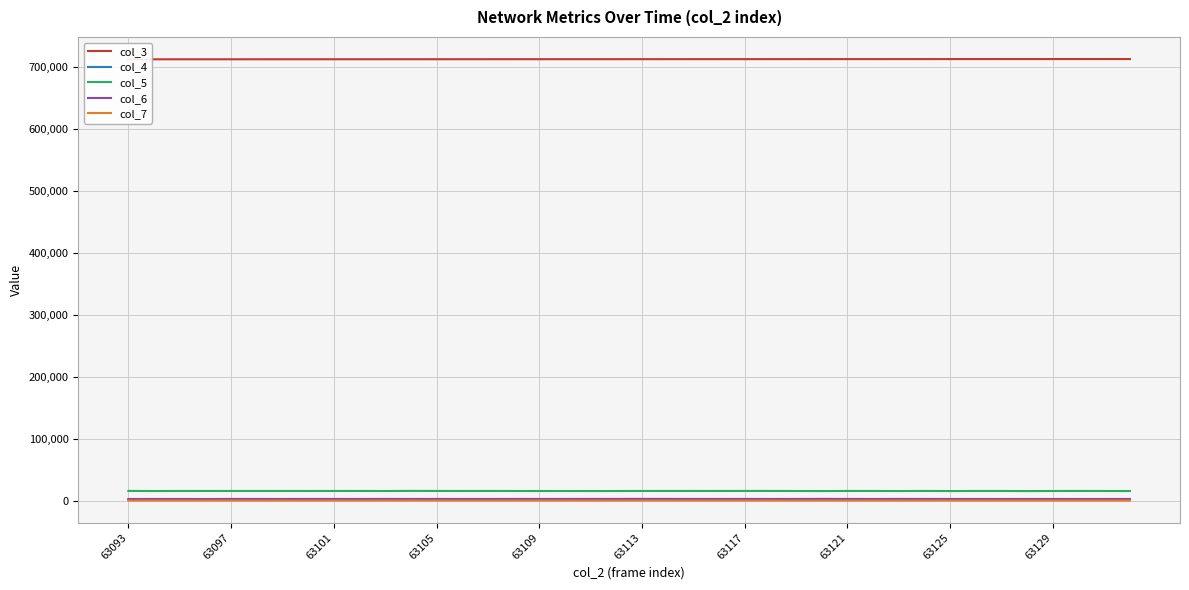

True or false: col_6 and col_5 intersect in this chart.

False